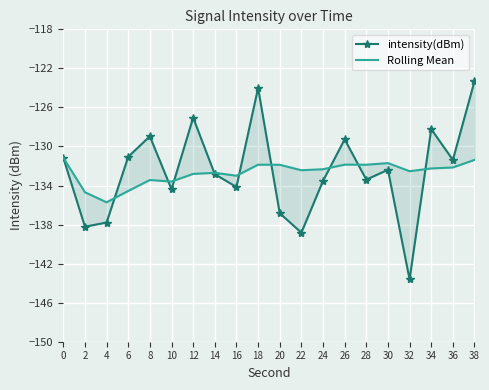

Reading left to right, list all the values displayed in this chart.

intensity(dBm): -131.2	-138.2	-137.8	-131.1	-129.0	-134.4	-127.0	-132.8	-134.1	-124.0	-136.8	-138.8	-133.5	-129.3	-133.4	-132.4	-143.6	-128.2	-131.4	-123.3
Rolling Mean: -131.2	-134.7	-135.7	-134.6	-133.4	-133.6	-132.8	-132.7	-133.0	-131.9	-131.9	-132.4	-132.3	-131.9	-131.9	-131.7	-132.5	-132.3	-132.2	-131.4